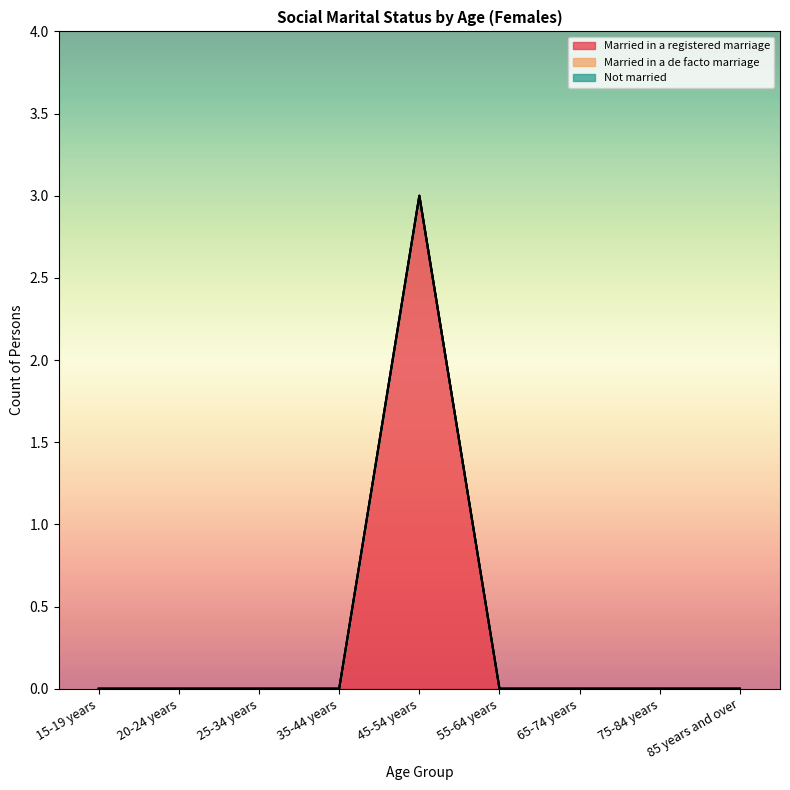

The Married in a registered marriage series shows 0 at 35-44 years. True or false?

True